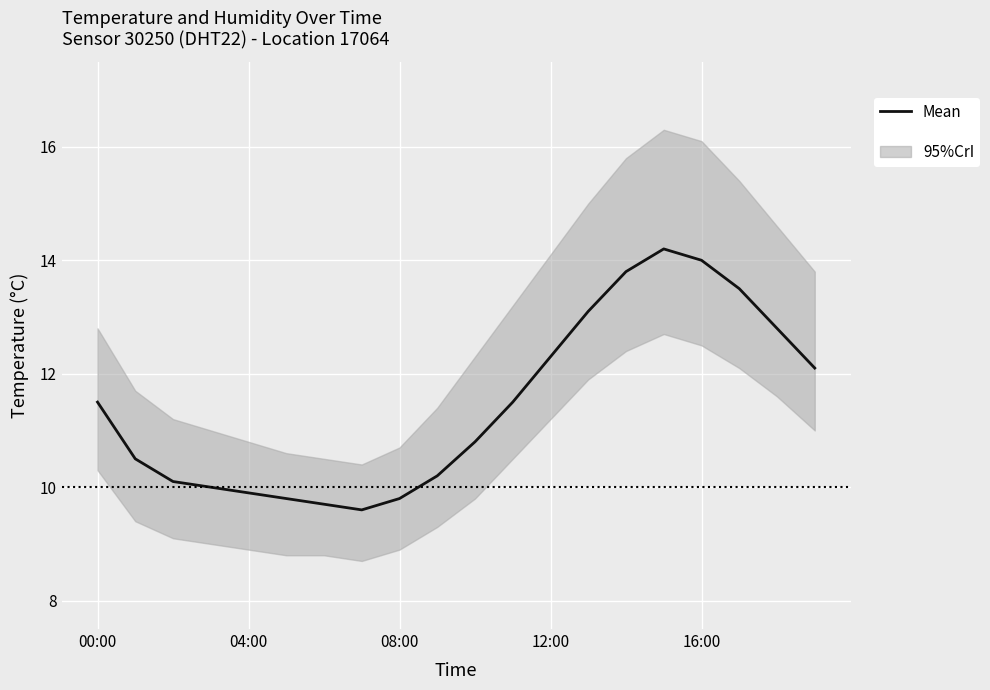

Is this an area chart (filled region under the line)?

No